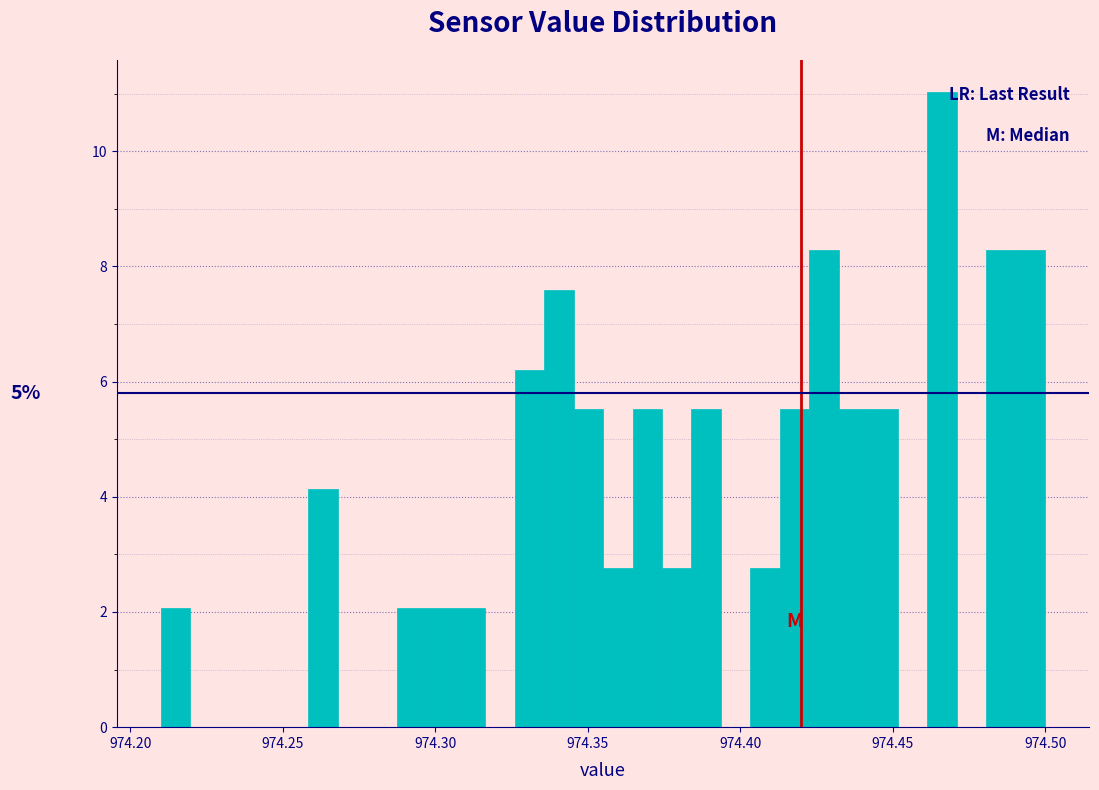

Around what value on the x-axis is the tallest bar? Give the approximate position of its centre, as read against the axis.

974.465